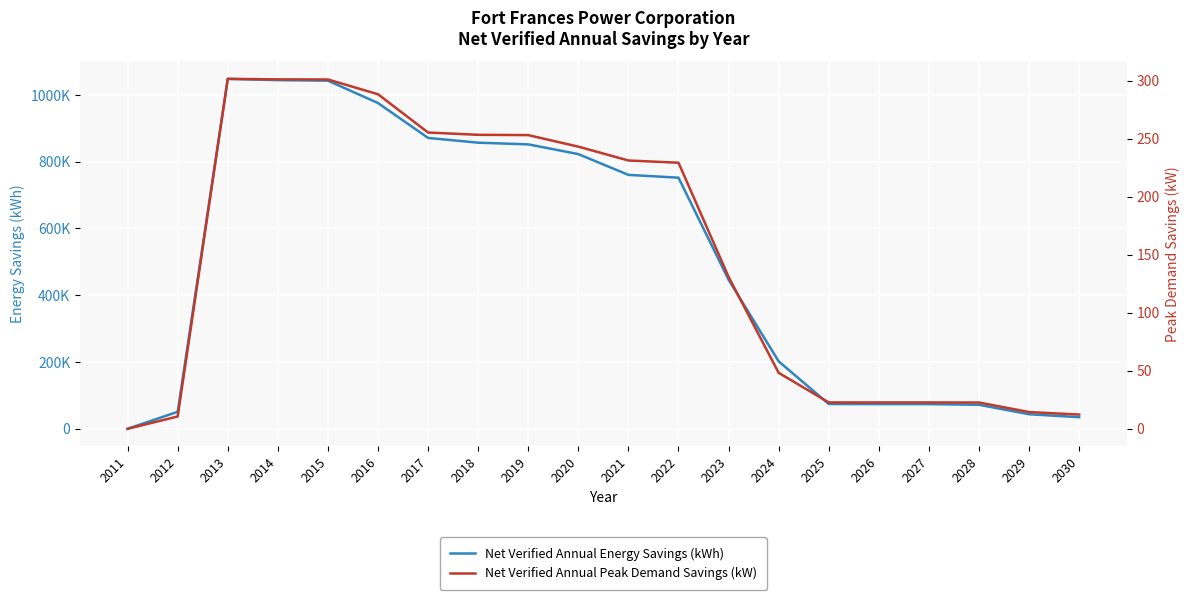

How many values in the Net Verified Annual Peak Demand Savings (kW) series exceed 229?

10